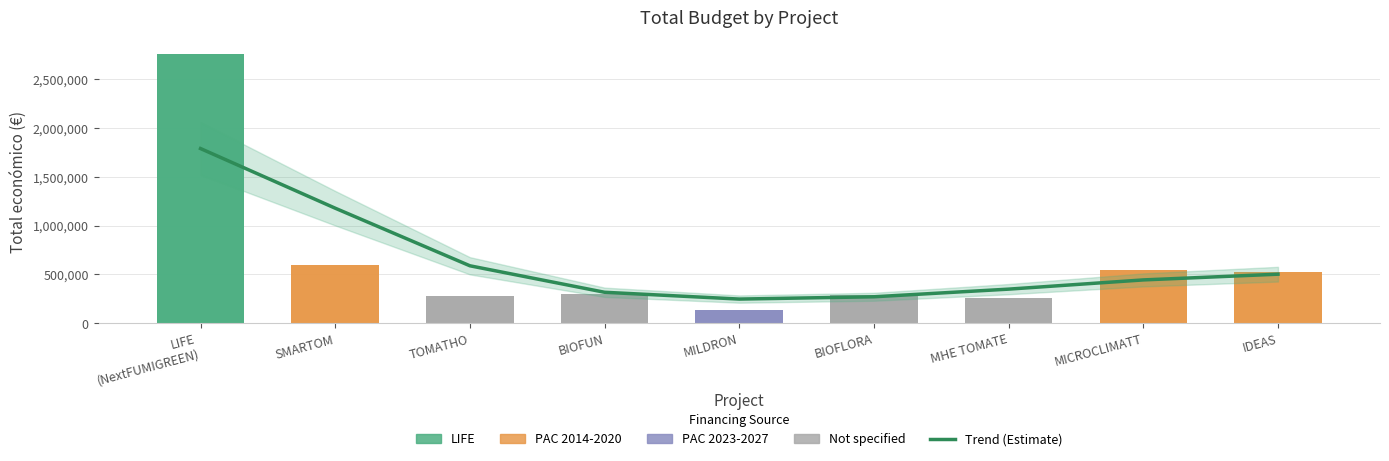

What is the sum of all values?

5684011